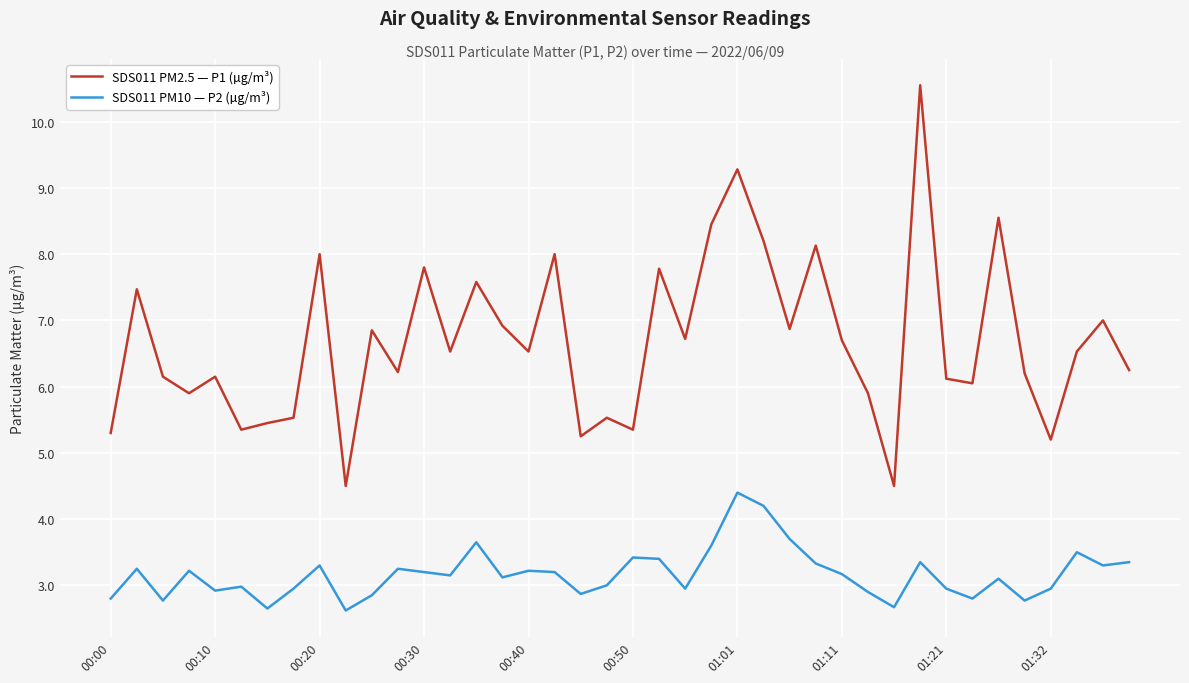

Rank the series by their average value, from lowest to highest.

SDS011 PM10 — P2 (µg/m³), SDS011 PM2.5 — P1 (µg/m³)